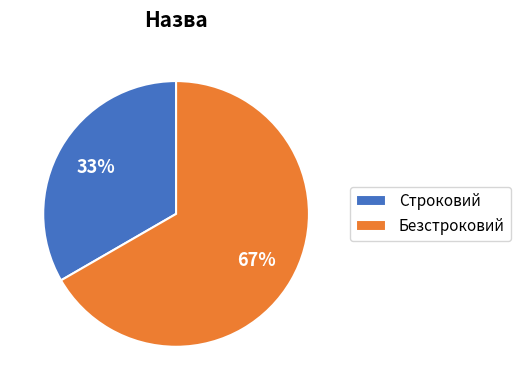

To the nearest percent, what portion does Строковий represent?

33%